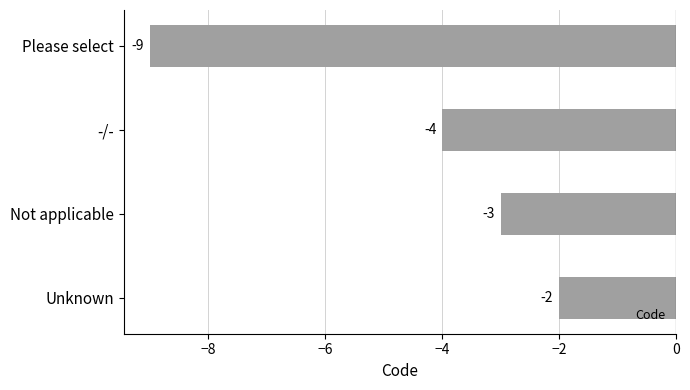

What is the smallest value displayed?

-9